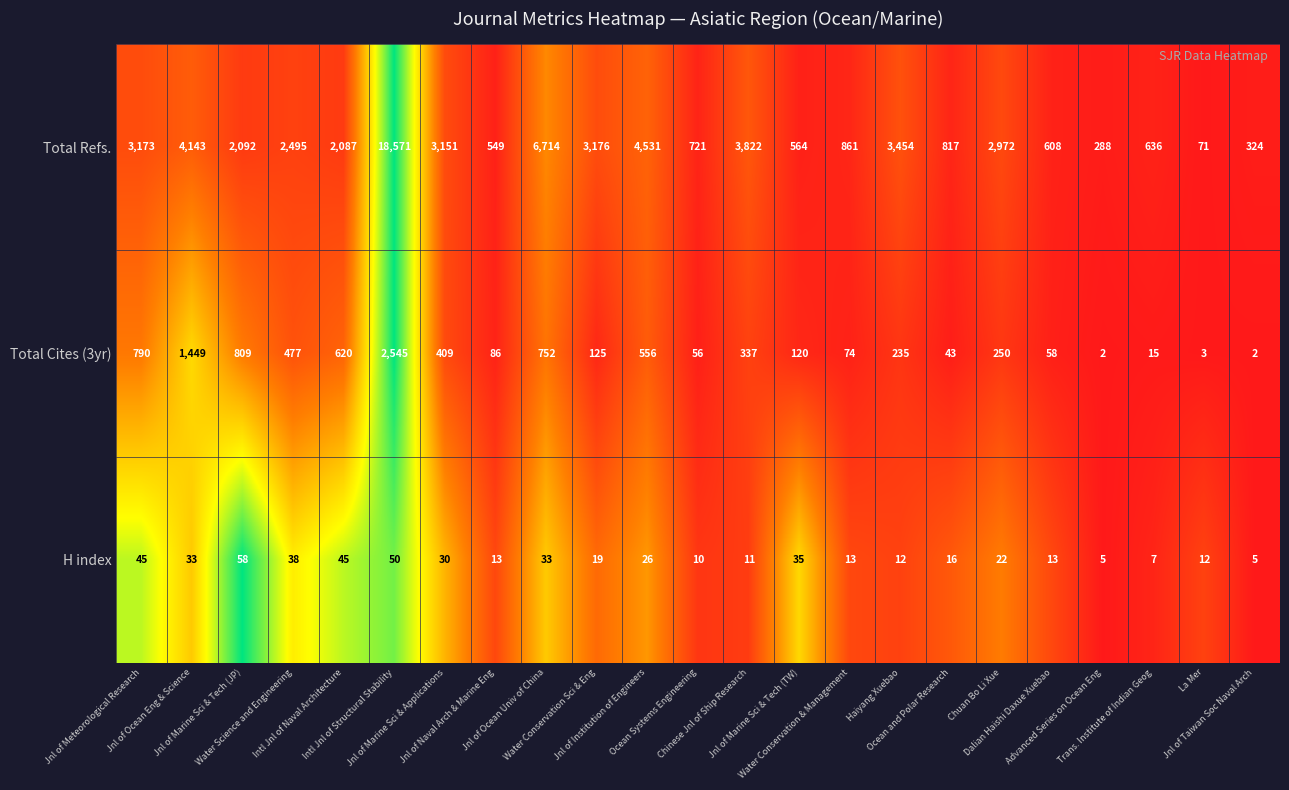

List the series in order of their peak value, highest first.

Total Refs., Total Cites (3yr), H index